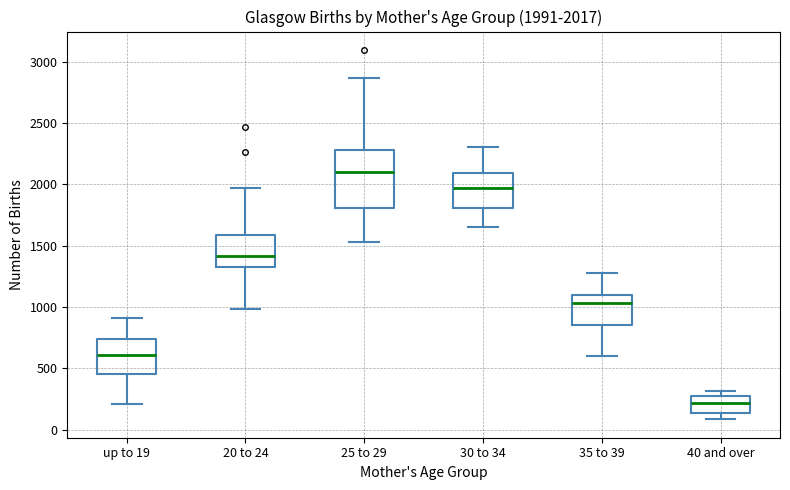

Which box has the lowest median line?

40 and over